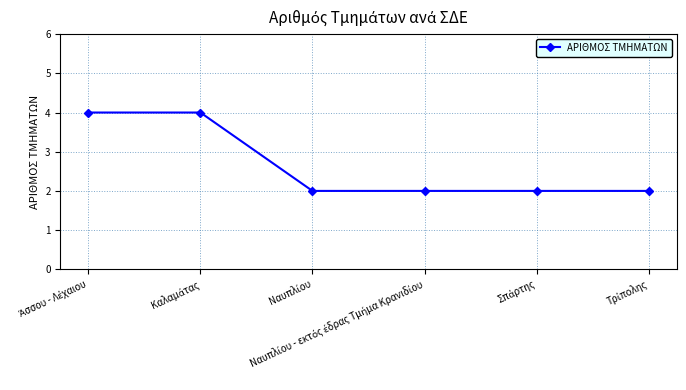

What is the value of the 5th point from the left?

2